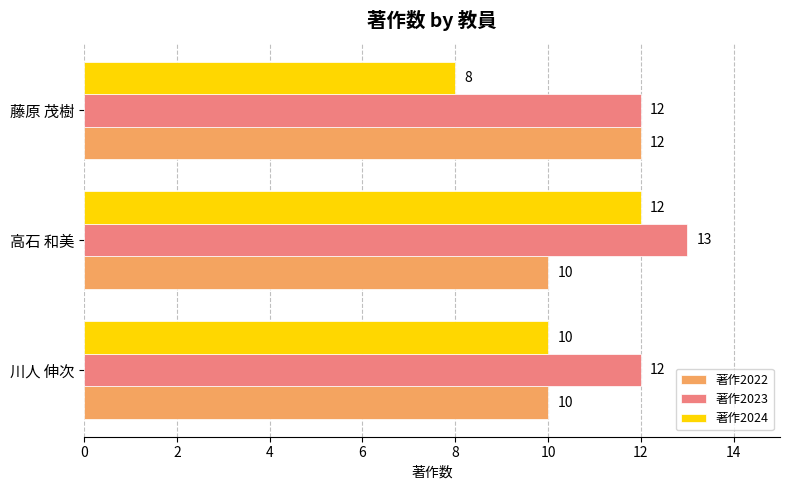

Which series has the largest total across all categories?

著作2023